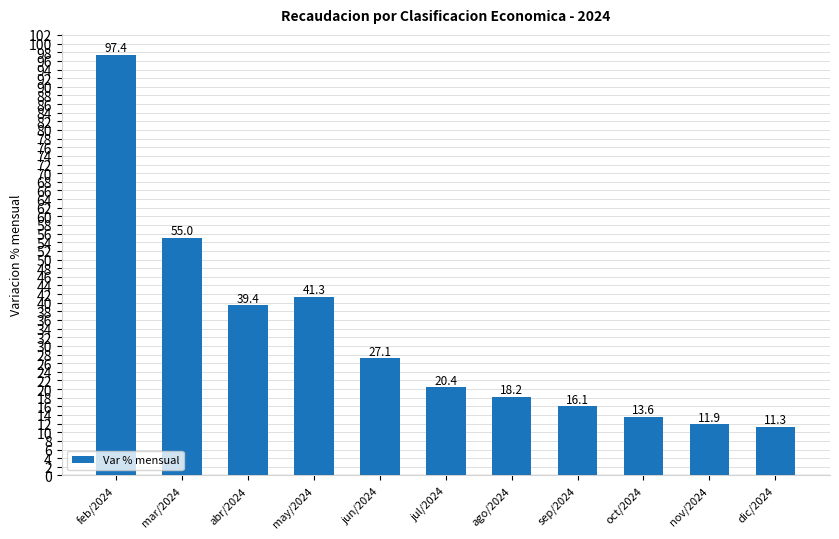

How many series are shown in this chart?

1